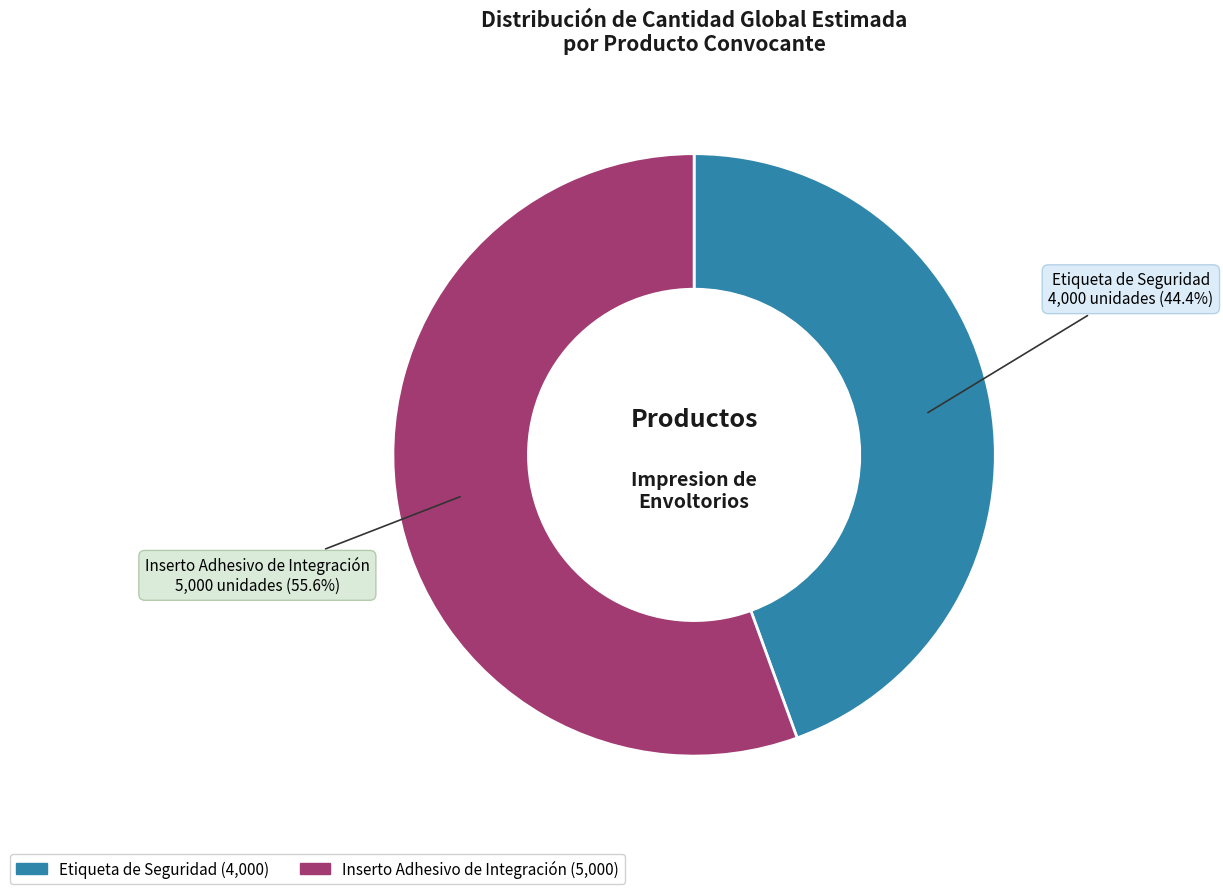

Is there any slice that represents more than half of the pie?

Yes